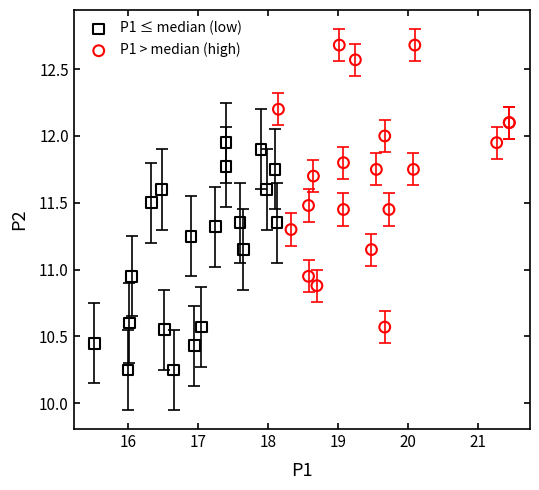

Which series contains the lowest Y value?

P1 ≤ median (low)